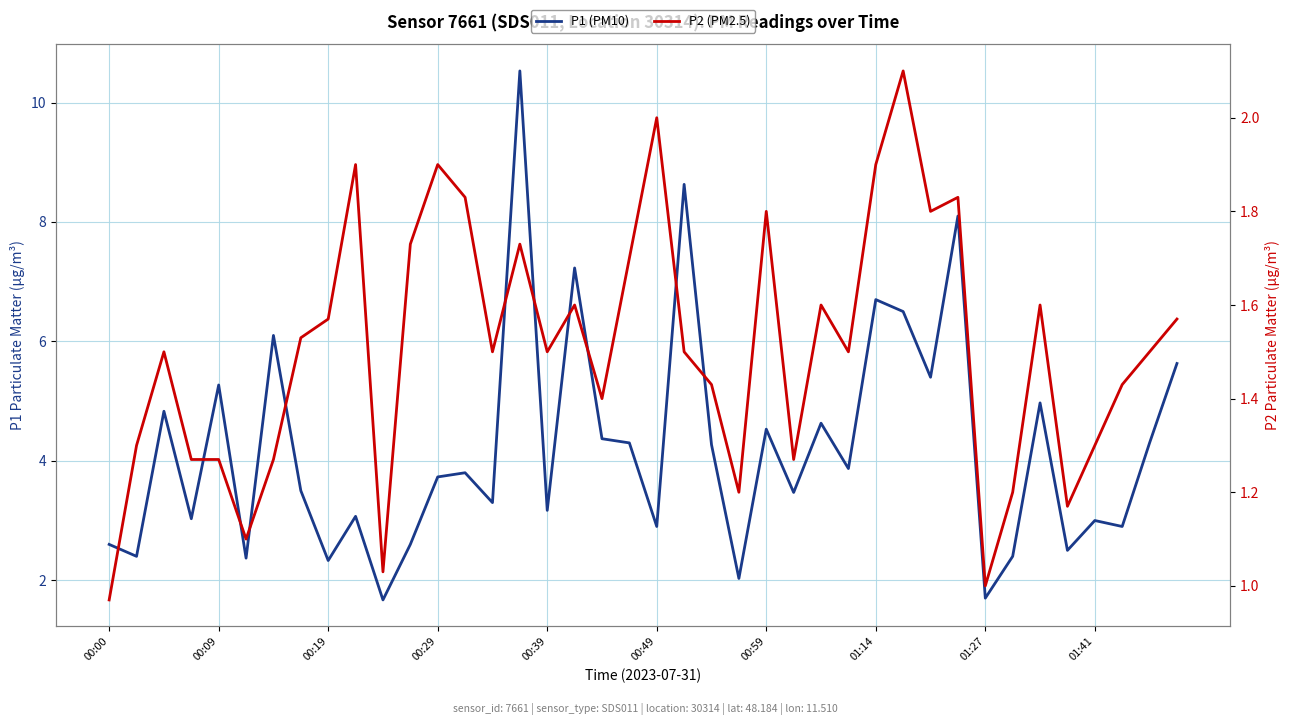

At how many categories does at least one series exceed 6?

7